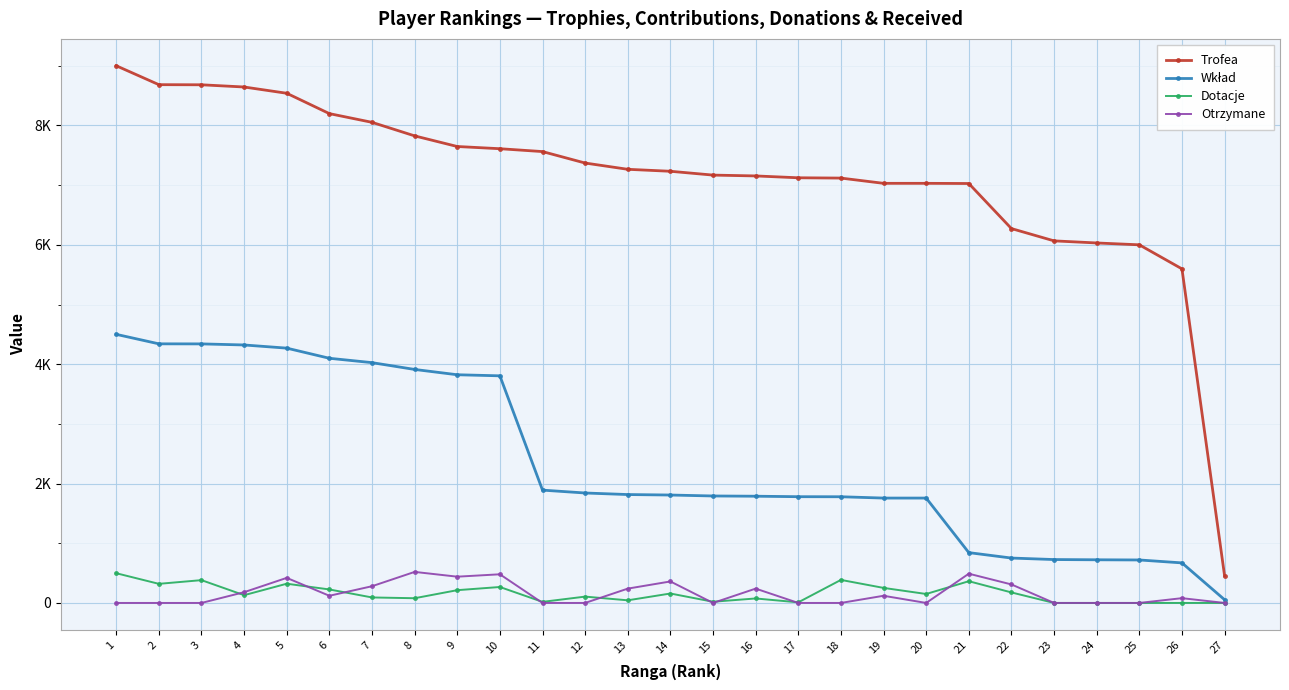

Does the chart display data point markers on the line(s)?

Yes